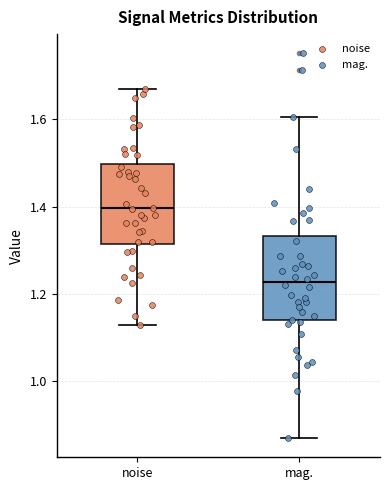

Where is the lower edge of the box for mag. on the y-axis? The values are not printed on the chart, so give them approximately, as read against the axis.

1.14